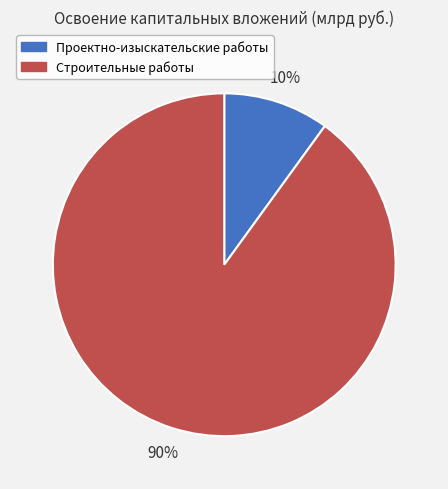

To the nearest percent, what portion does Проектно-изыскательские работы represent?

10%